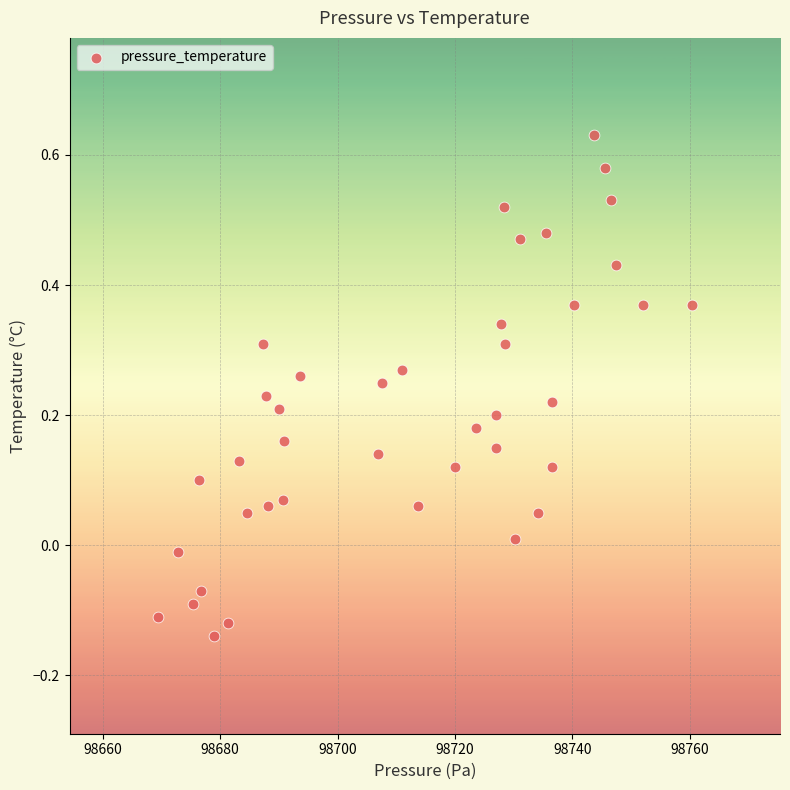

What is the range of Y values (max minus min)?

0.8